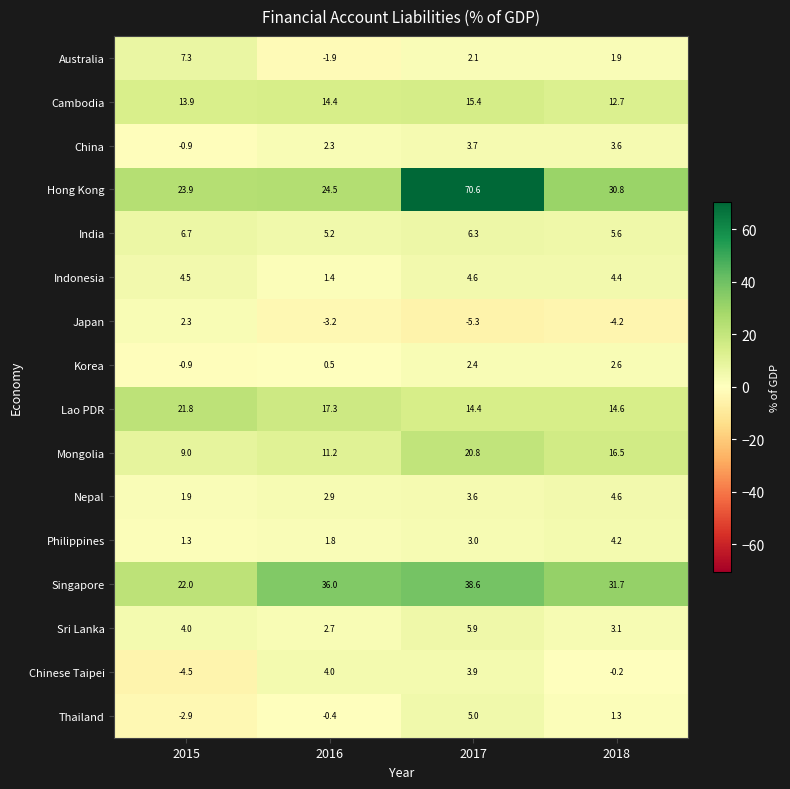

Which series has the largest total across all categories?

Hong Kong